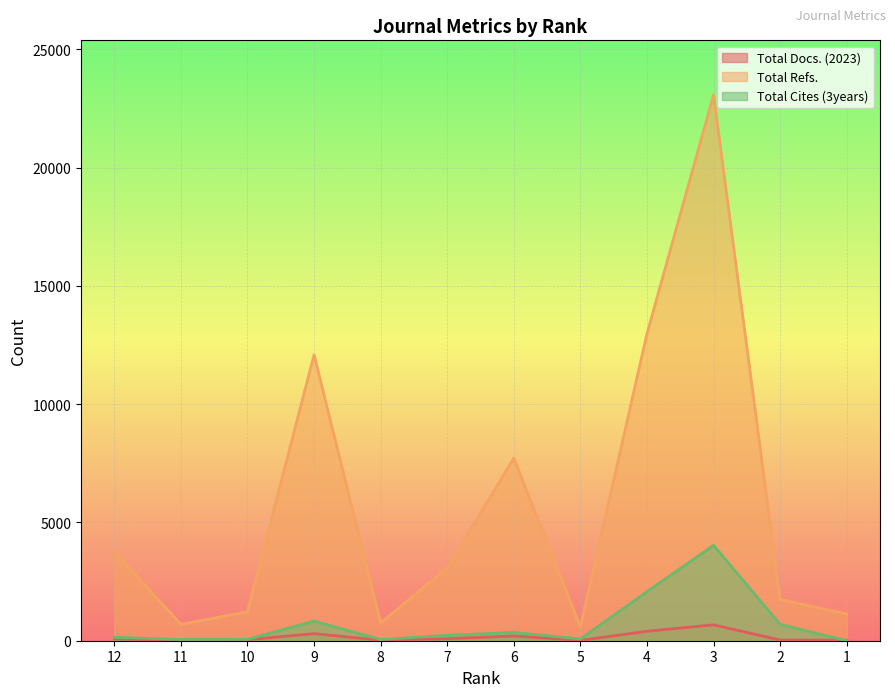

Which category has the highest value in the Total Refs. series?

3